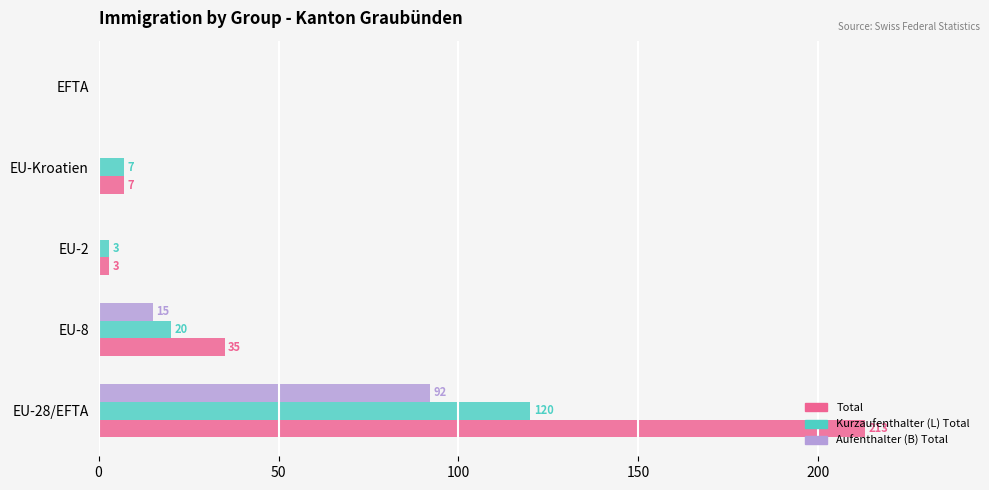

True or false: Kurzaufenthalter (L) Total has a value of 7 at EU-Kroatien.

True